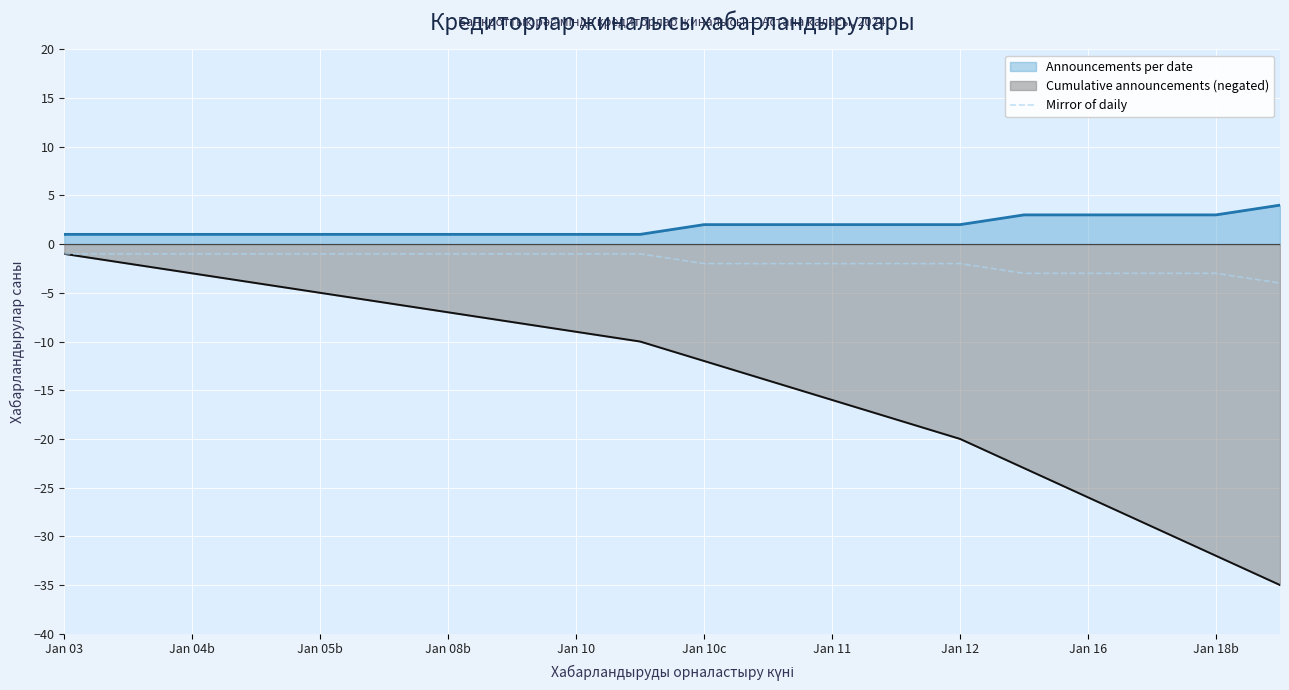

Is it true that Cumulative announcements (negated) equals -3 at Jan 04b?

True